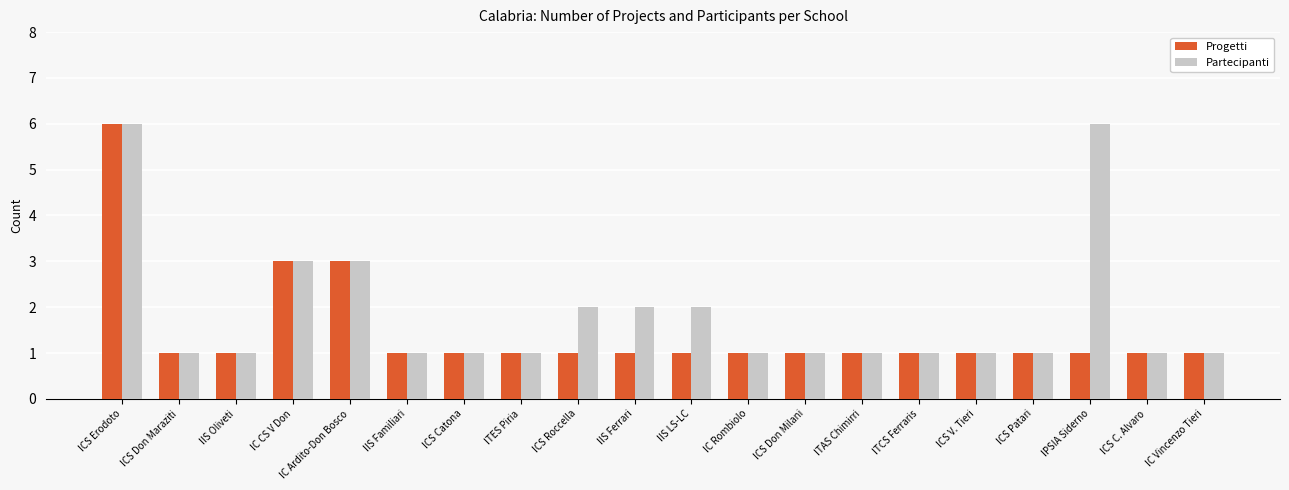

Between ICS Catona and IIS LS-LC, which series saw the biggest shift?

Partecipanti